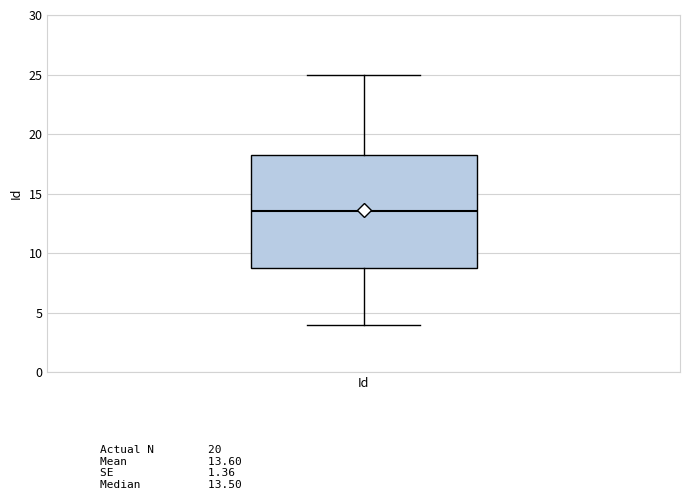

Where is the upper edge of the box for Id on the y-axis? The values are not printed on the chart, so give them approximately, as read against the axis.

18.5